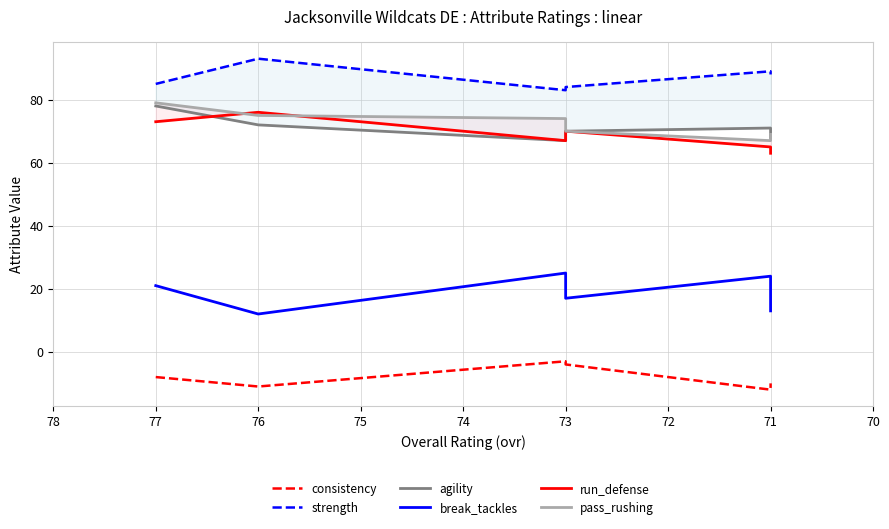

What is the maximum value for strength?

93